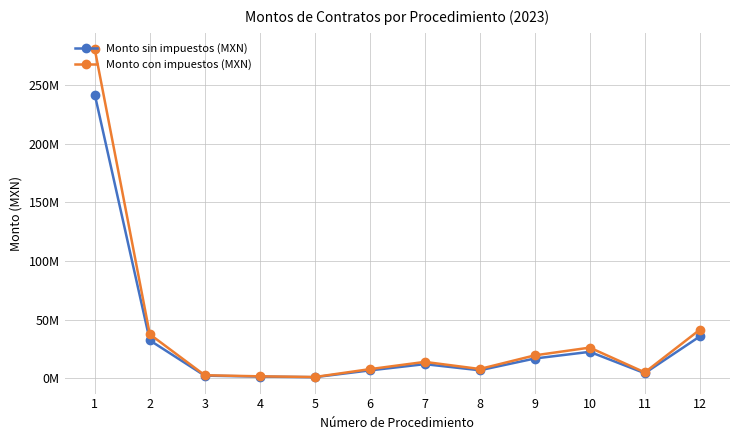

What is the sum of all Monto sin impuestos (MXN) values?

383213663.3